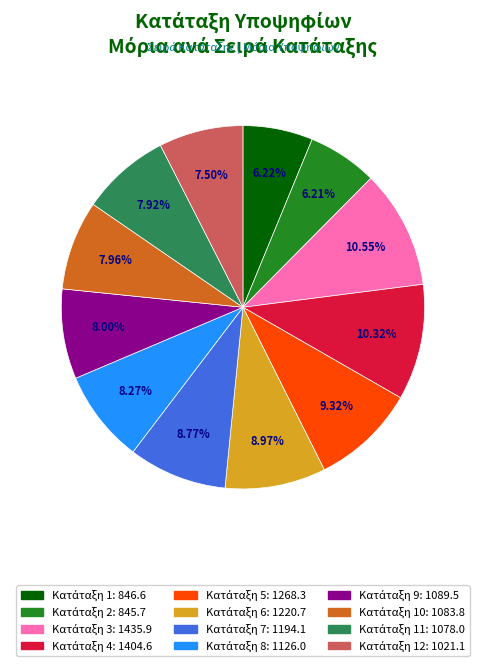

Count the number of slices in the pie.

12